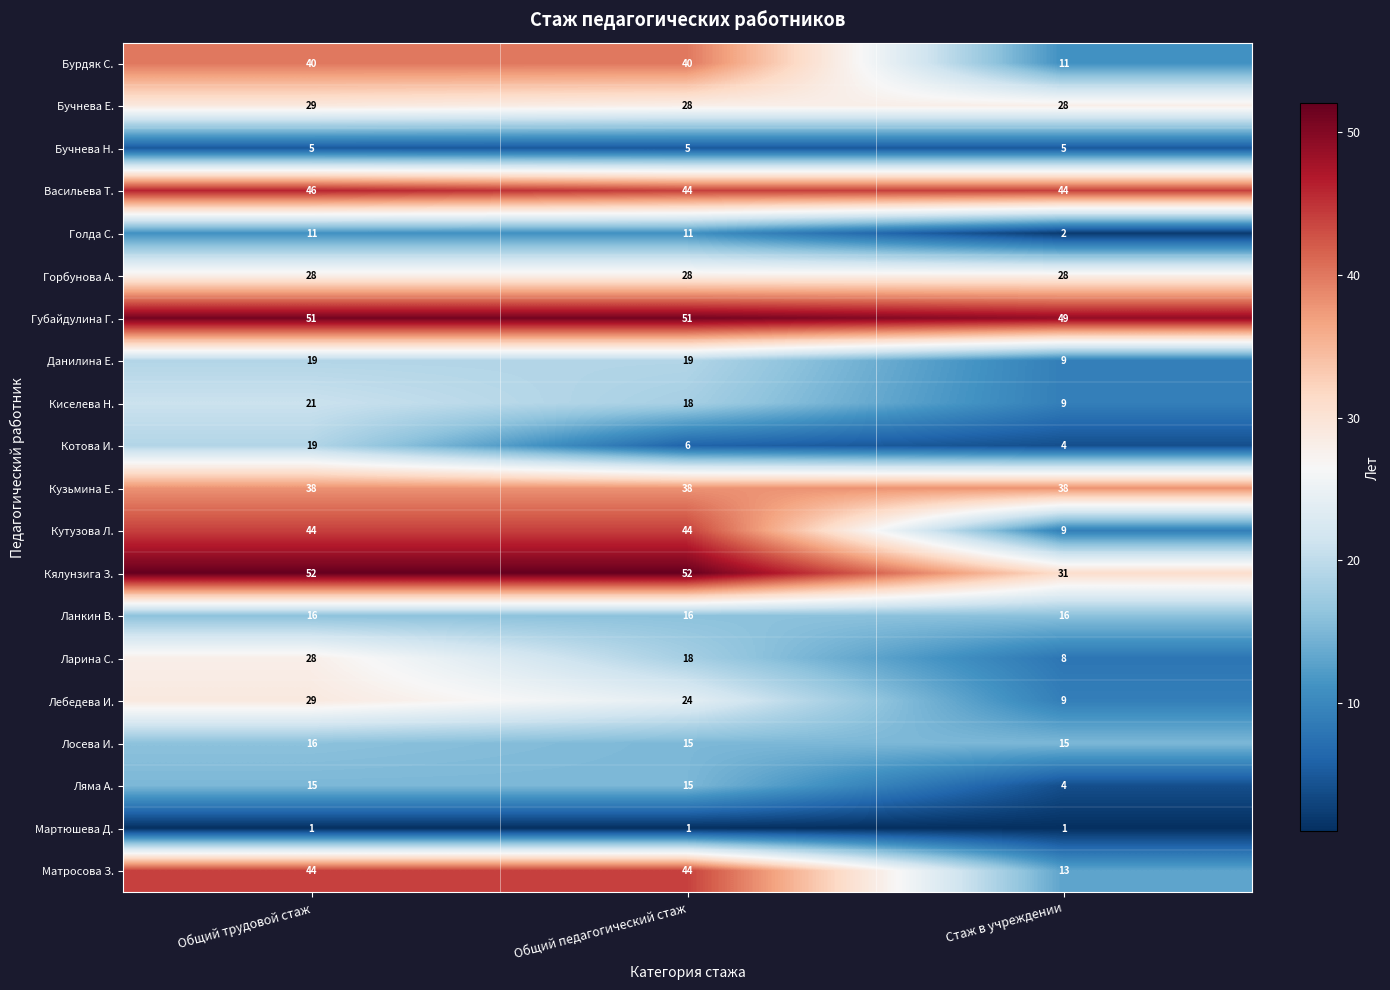

What is the greatest value displayed?

52